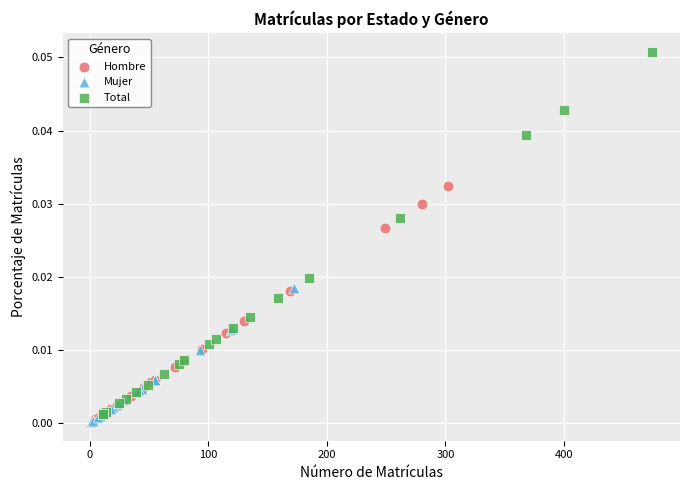

Which series has the largest Y range (max minus min)?

Total